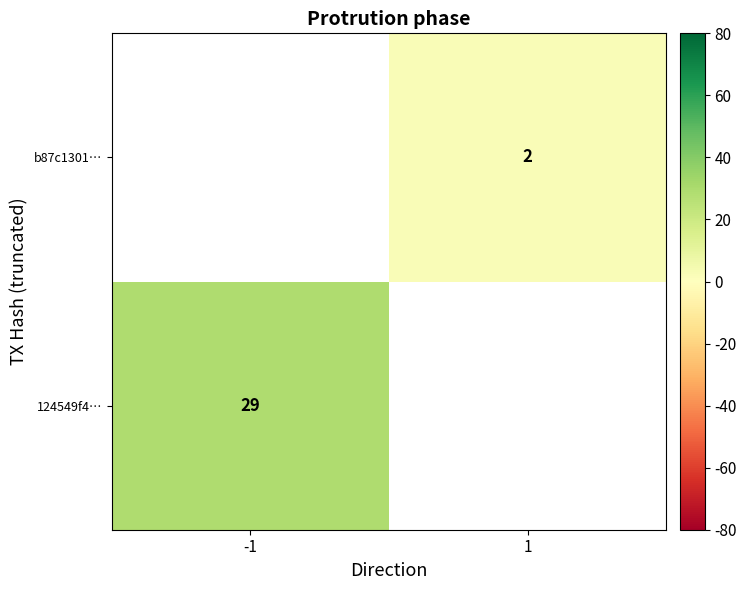

The value of 124549f4… at -1 is 29. True or false?

True